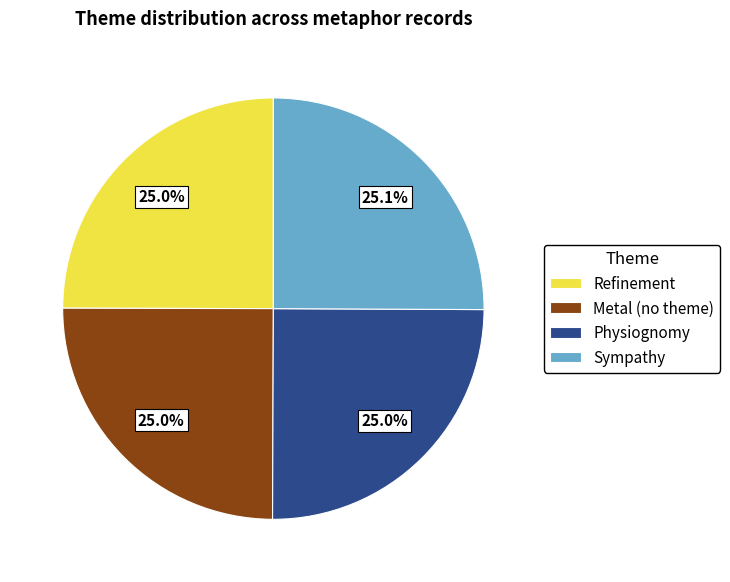

What percentage is the Sympathy slice, to the nearest percent?

25%